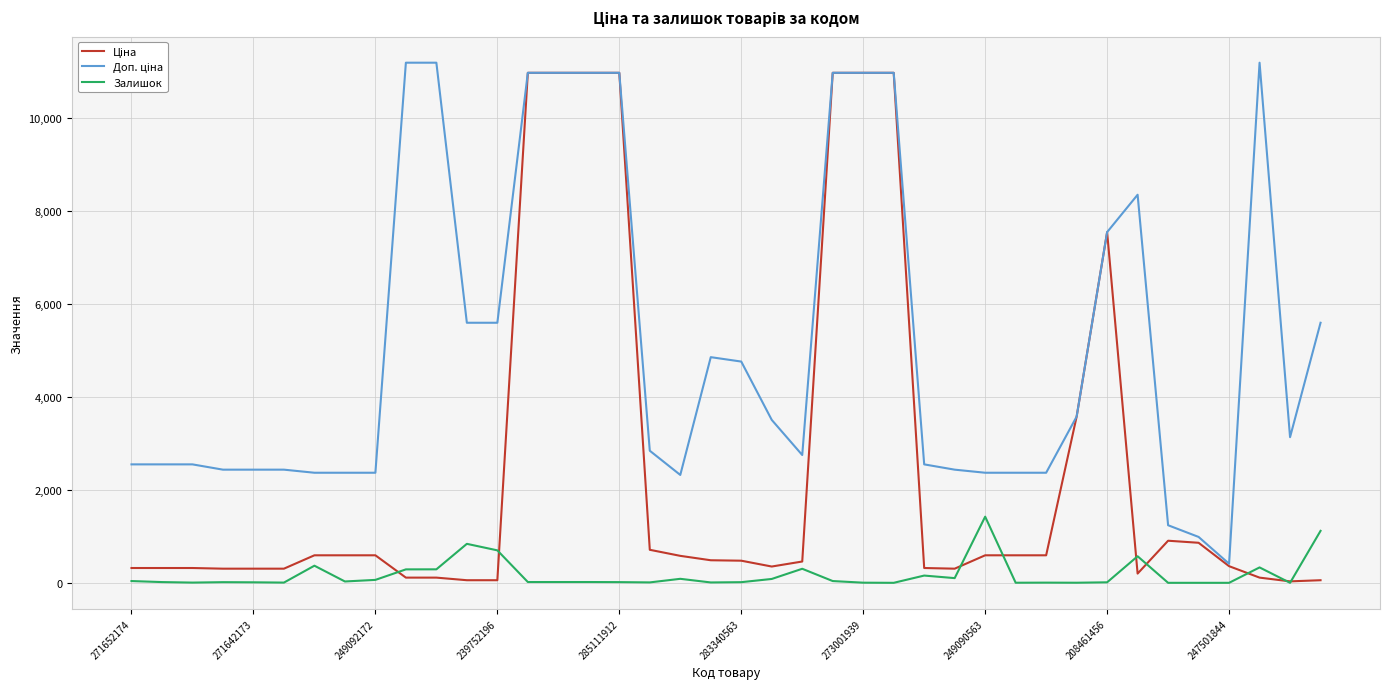

What is the highest value of the Залишок series?

1422.0